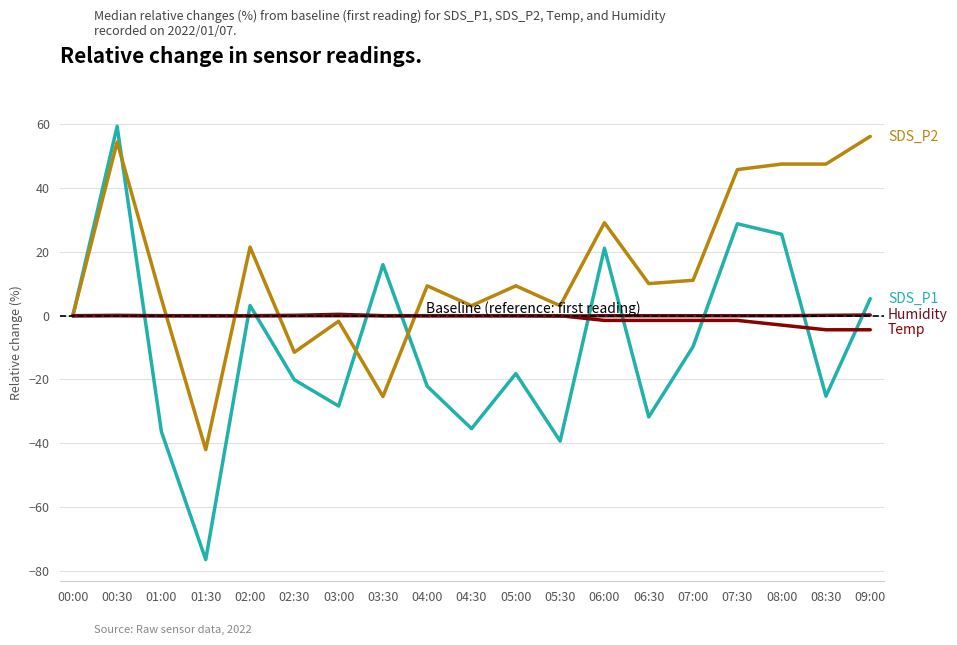

At which category is the sum across all series the highest?

00:30